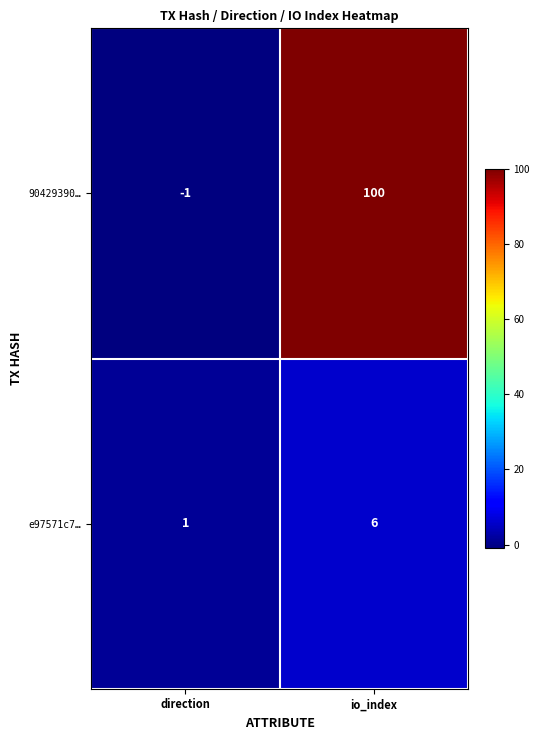

The value of e97571c7… at direction is 2. True or false?

False